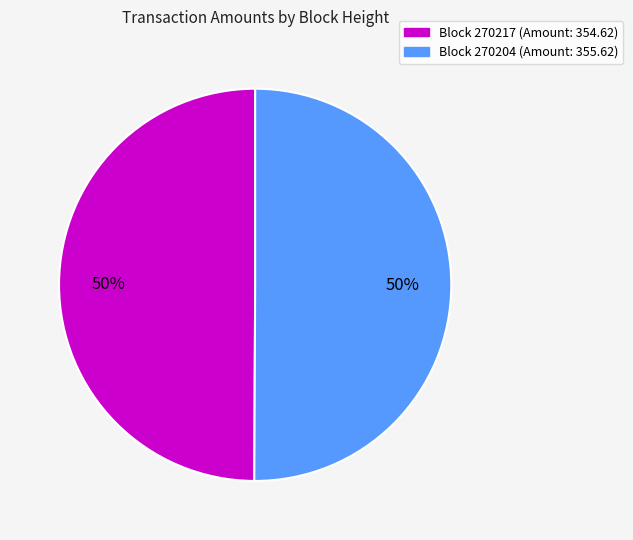

How many slices are in this pie chart?

2